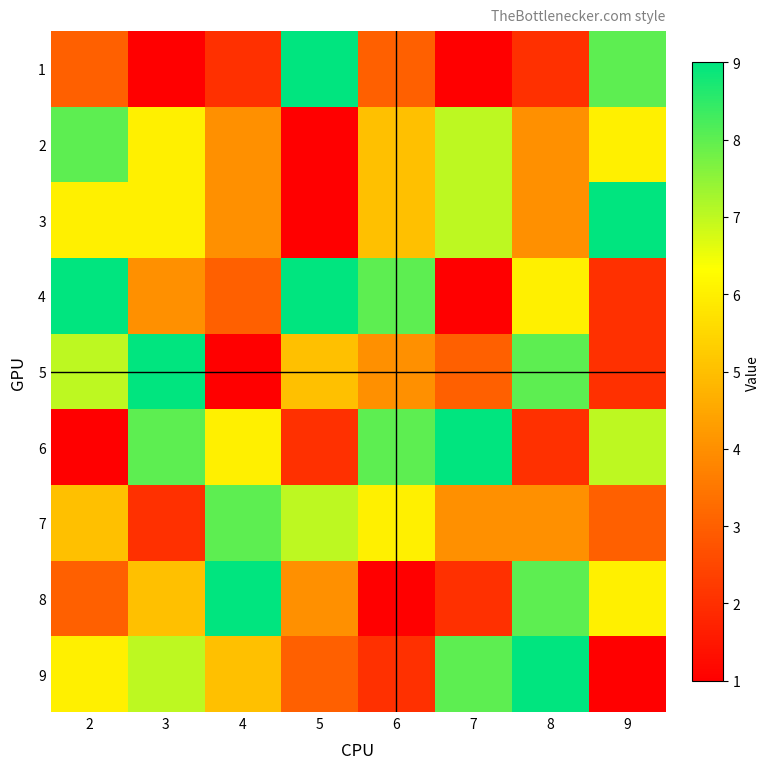

At how many categories does at least one series exceed 7?

8